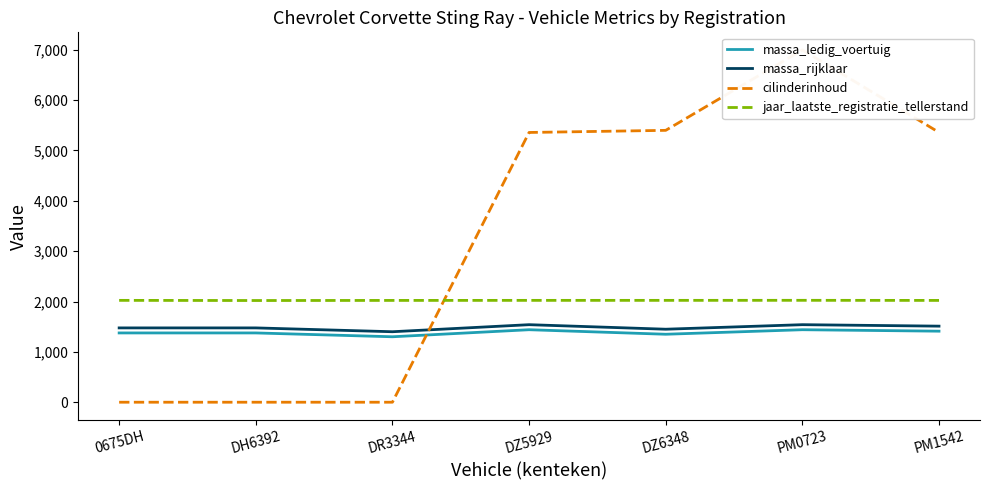

What is the label of the 4th point from the left?

DZ5929